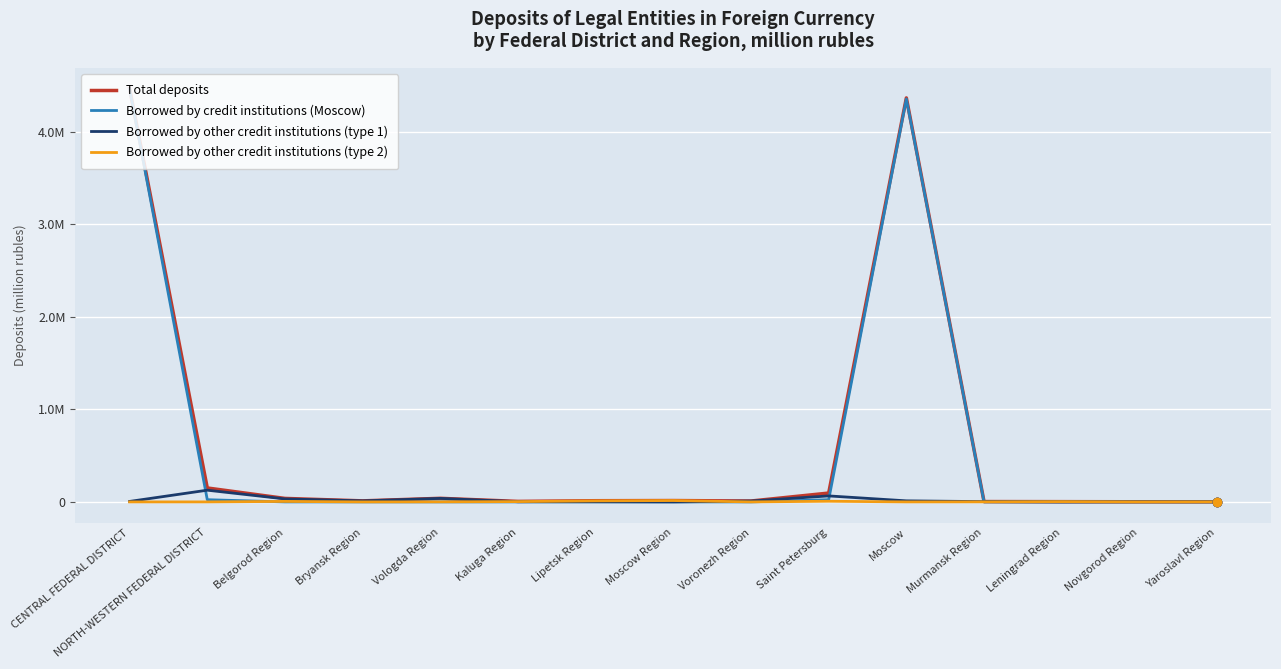

What are all the series names shown in the legend?

Total deposits, Borrowed by credit institutions (Moscow), Borrowed by other credit institutions (type 1), Borrowed by other credit institutions (type 2)